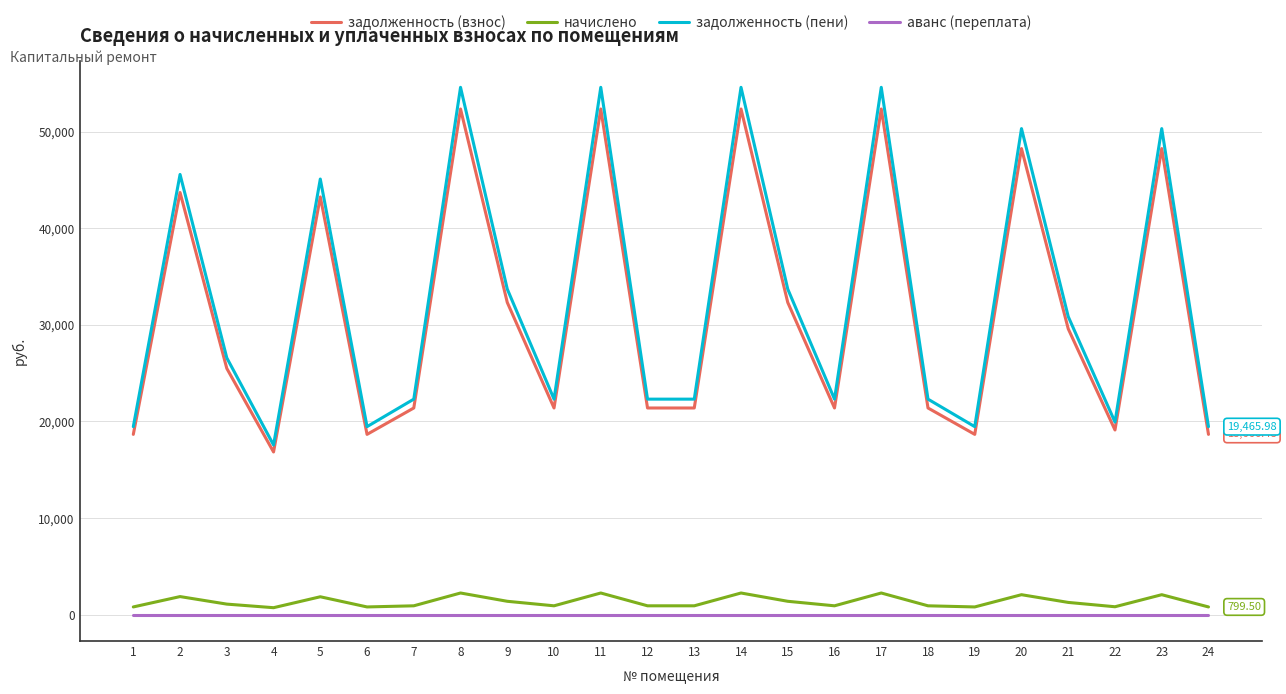

Which series has the largest total across all categories?

задолженность (пени)